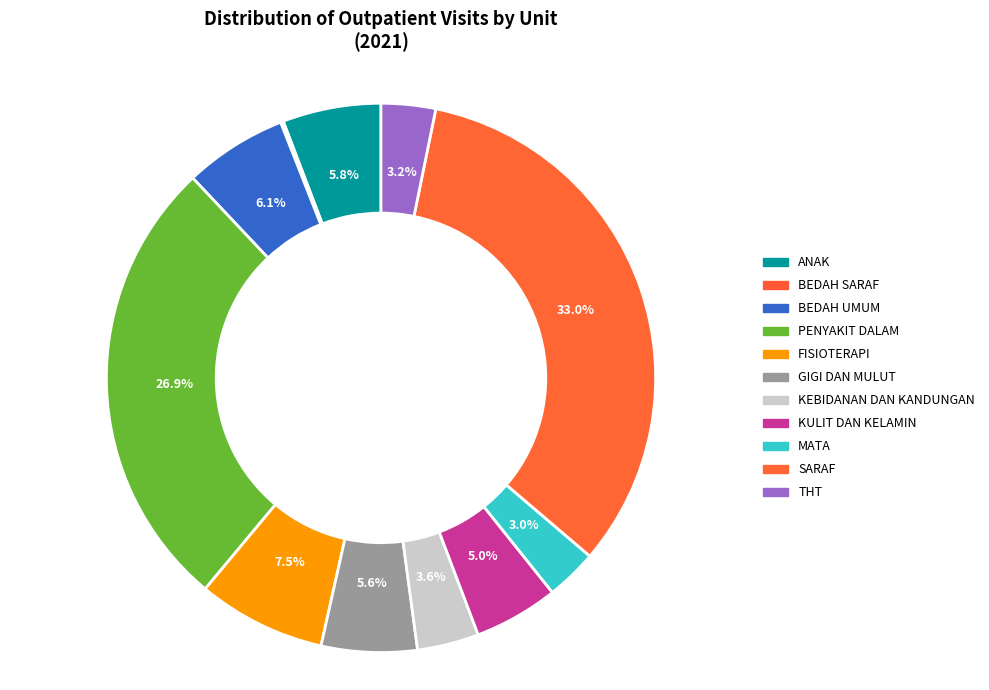

What percentage is NOT represented by PENYAKIT DALAM?

73.1%